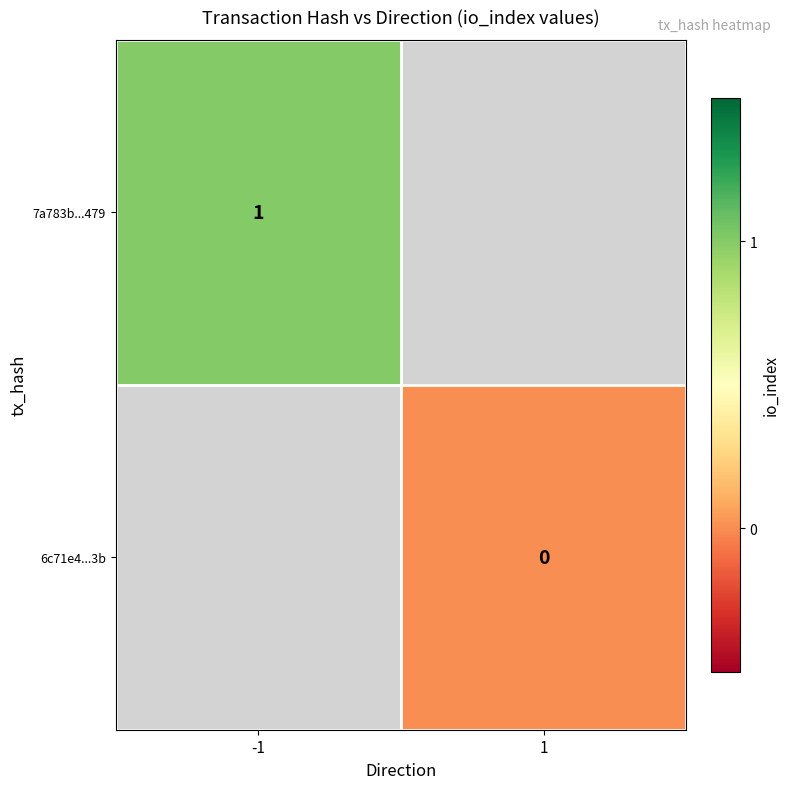

Is it true that 7a783b...479 equals 1 at -1?

True